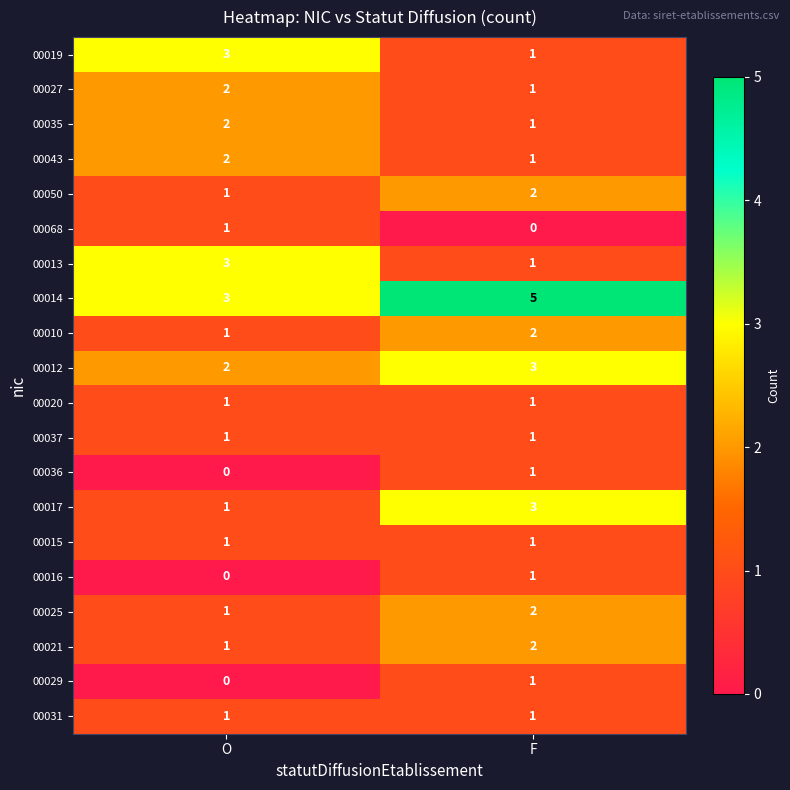

What is the sum of the 00017 values at F and O?

4